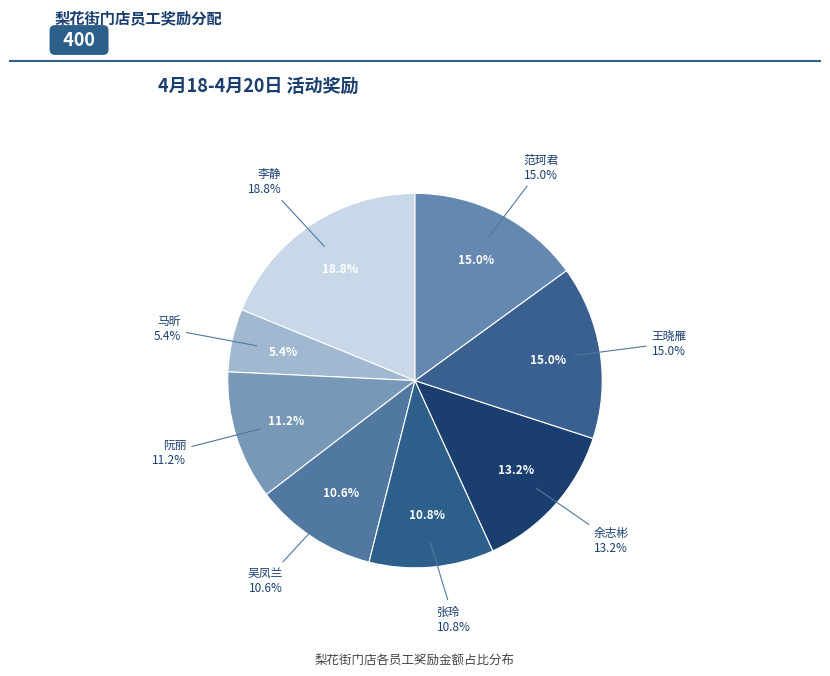

Is it true that 王晓雁 is 8% of the pie?

False